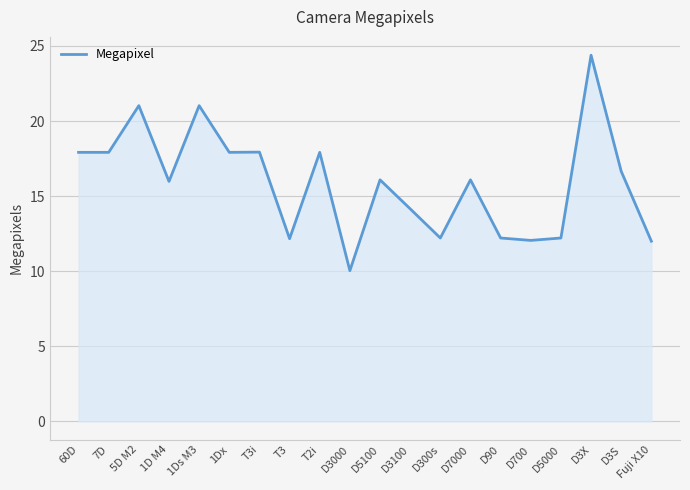

Does the chart have visible grid lines?

Yes